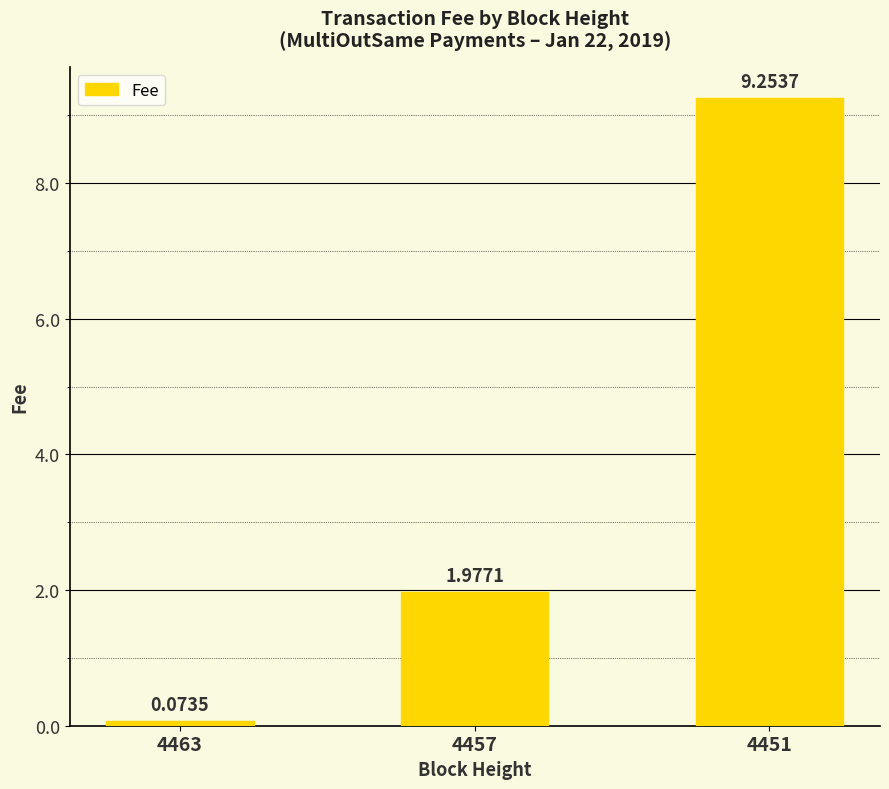

What is the difference between the maximum and minimum values?

9.2